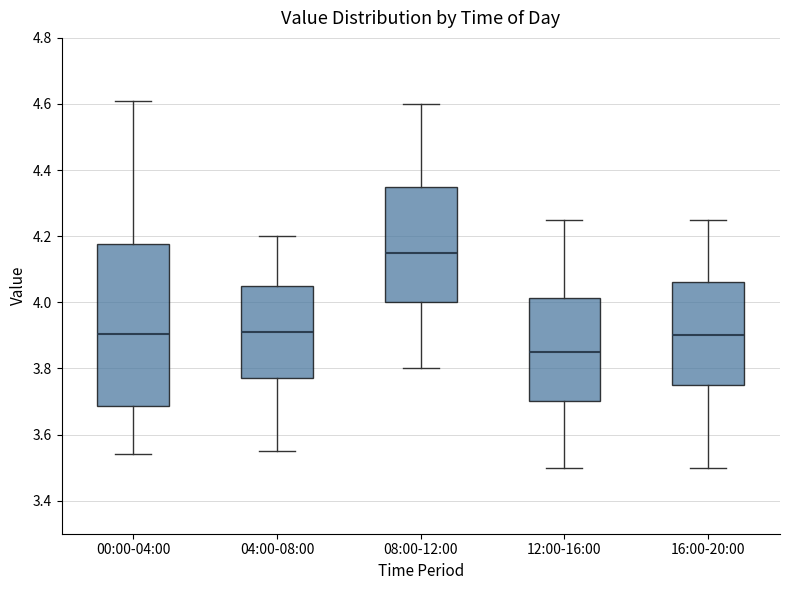

Which box has the lowest median line?

12:00-16:00